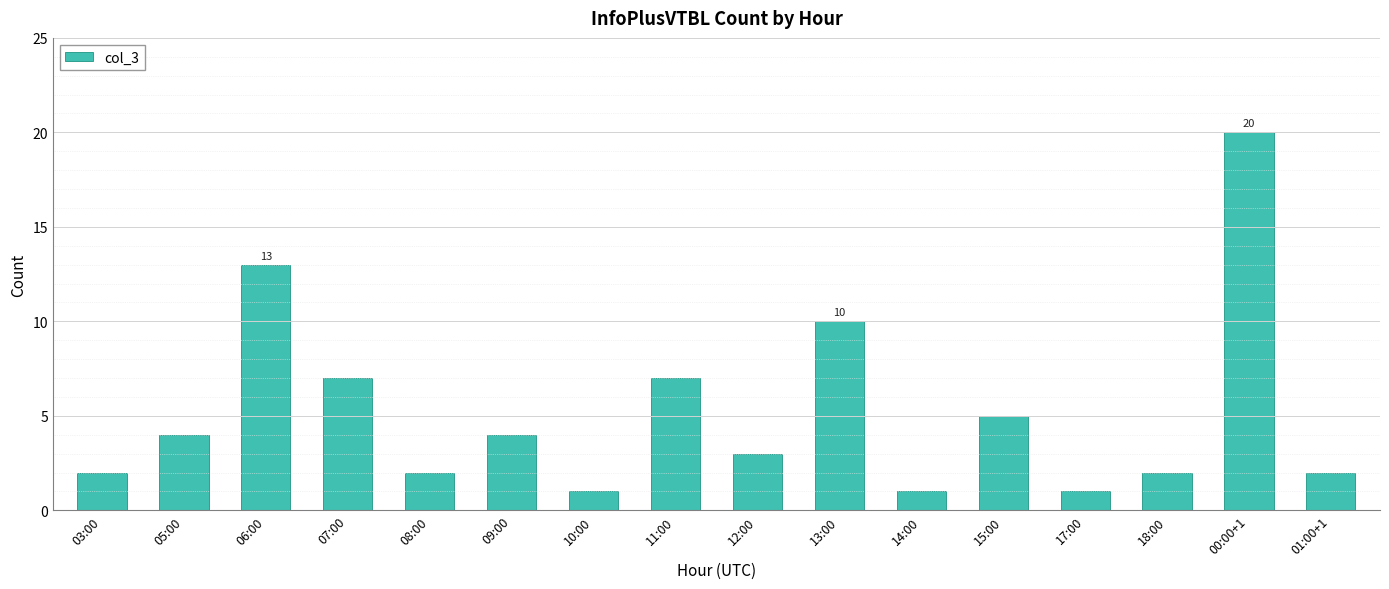

Reading left to right, transcribe all the data shown in this chart.

2	4	13	7	2	4	1	7	3	10	1	5	1	2	20	2